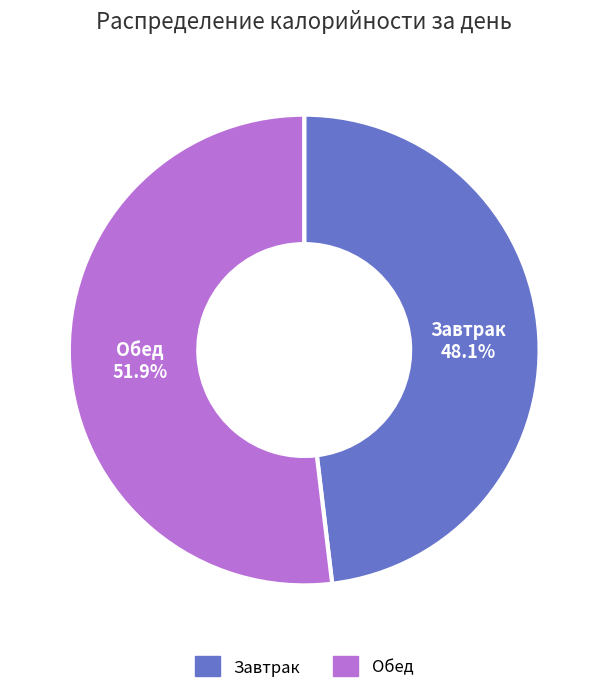

To the nearest percent, what percentage of the pie is Обед?

52%